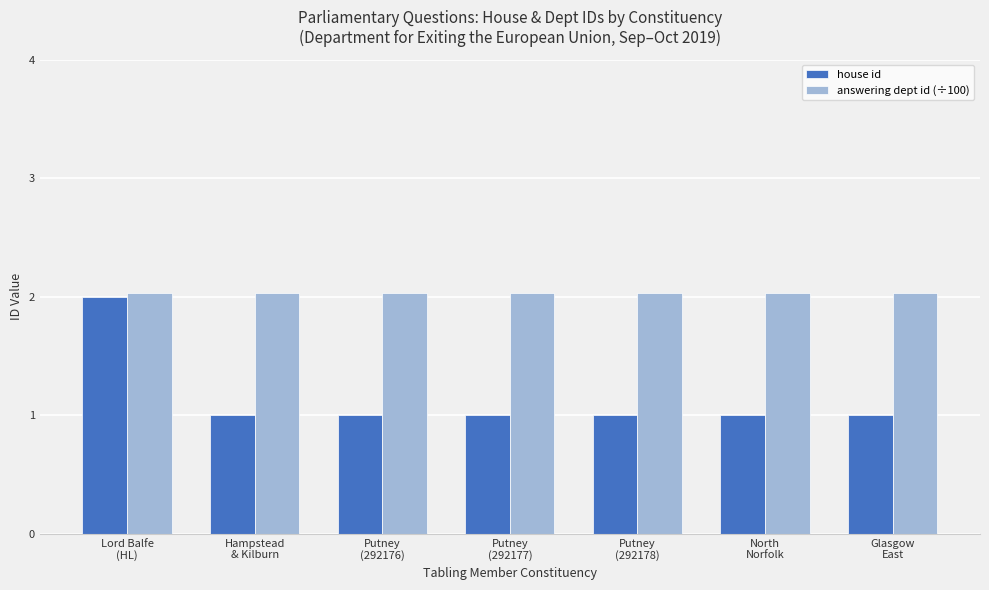

What position from the right is Lord Balfe
(HL)?

7